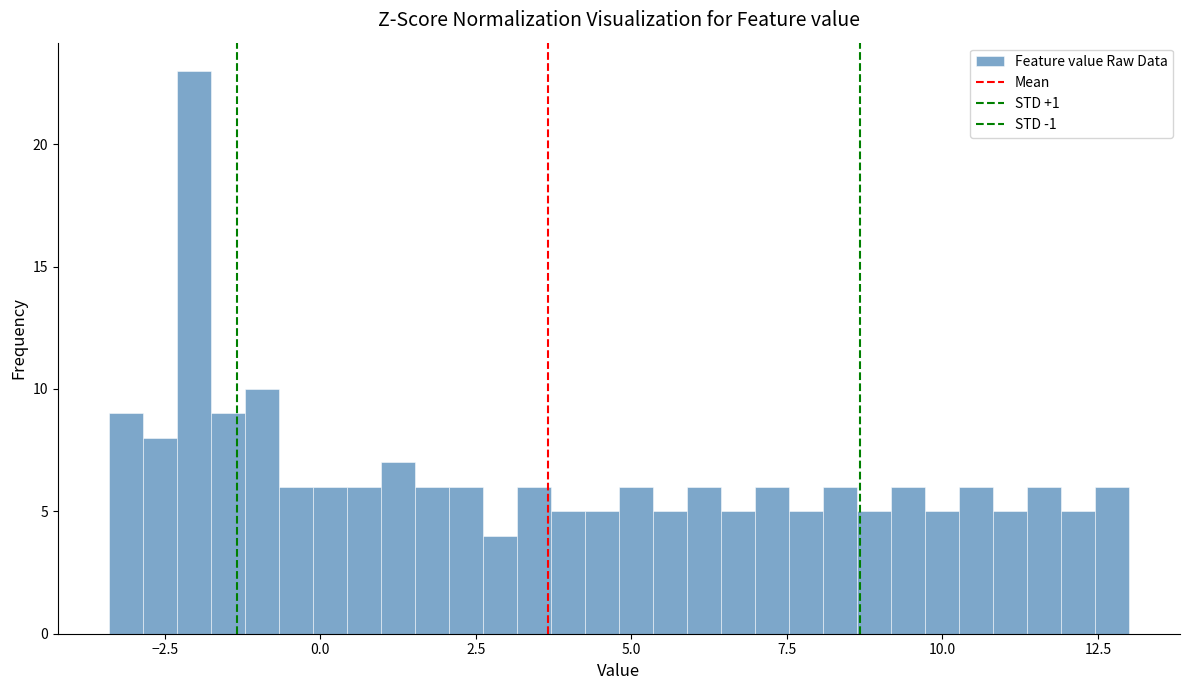

Around what value on the x-axis is the tallest bar? Give the approximate position of its centre, as read against the axis.

-2.0